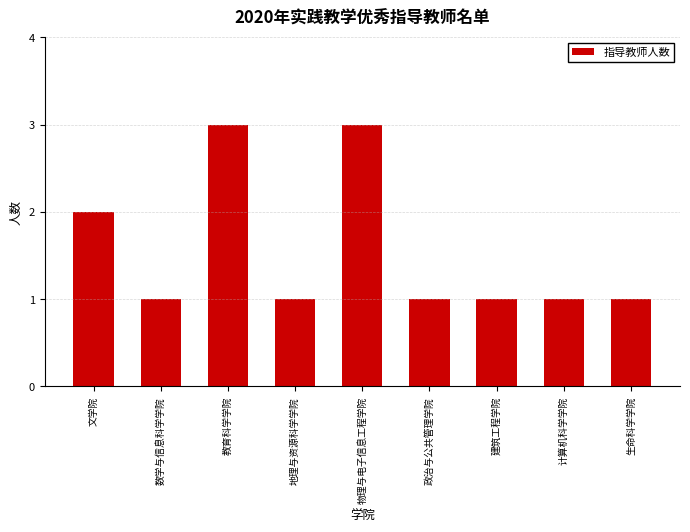

Count the number of data series in this chart.

1